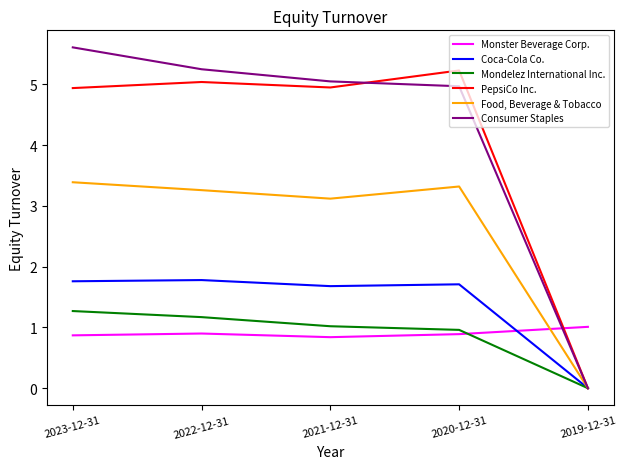

Does the chart display data point markers on the line(s)?

No